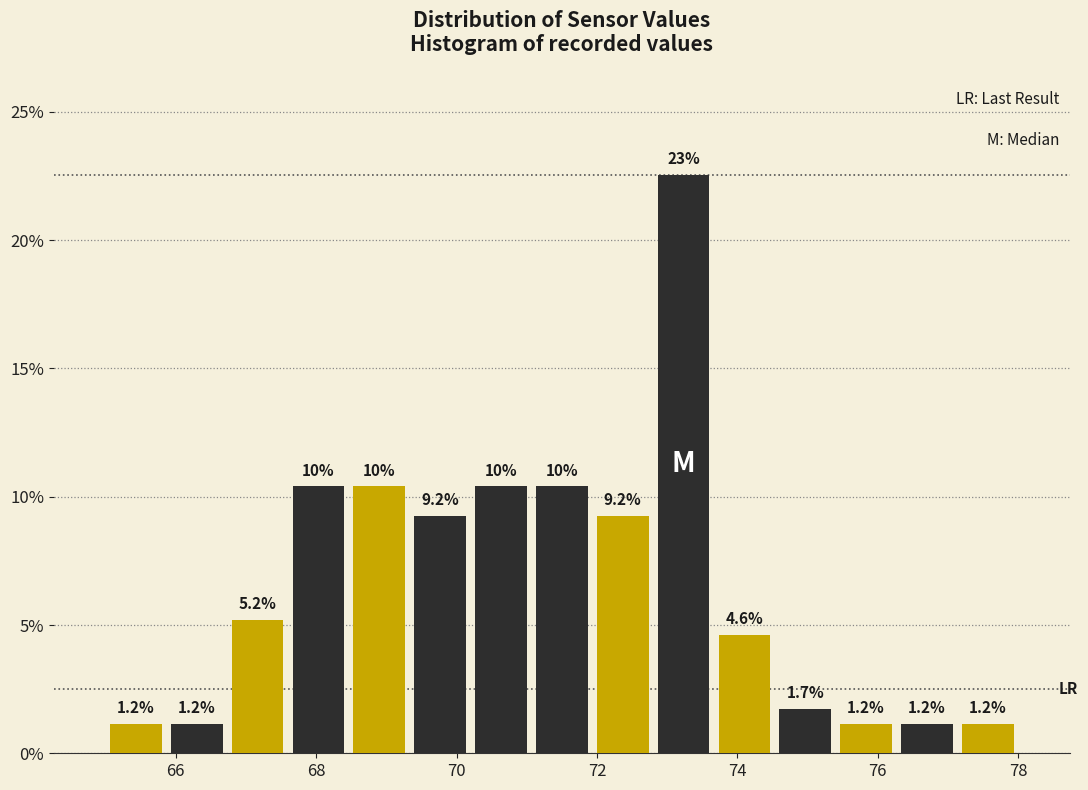

Which range on the x-axis has the tallest bar?

72.8 to 73.6